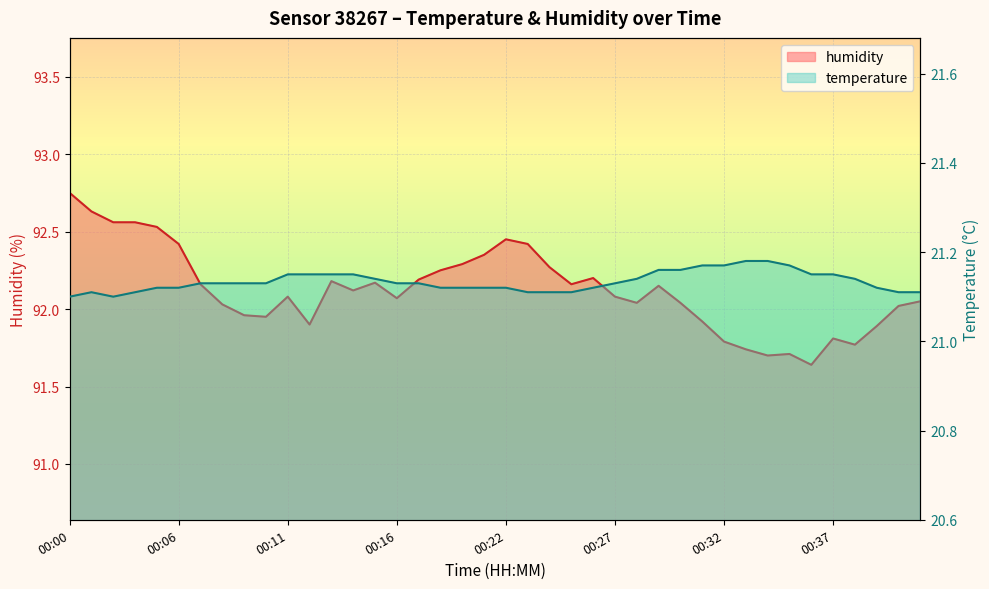

In humidity, how many points are lower than both neighbors (excluding endpoints)?

9